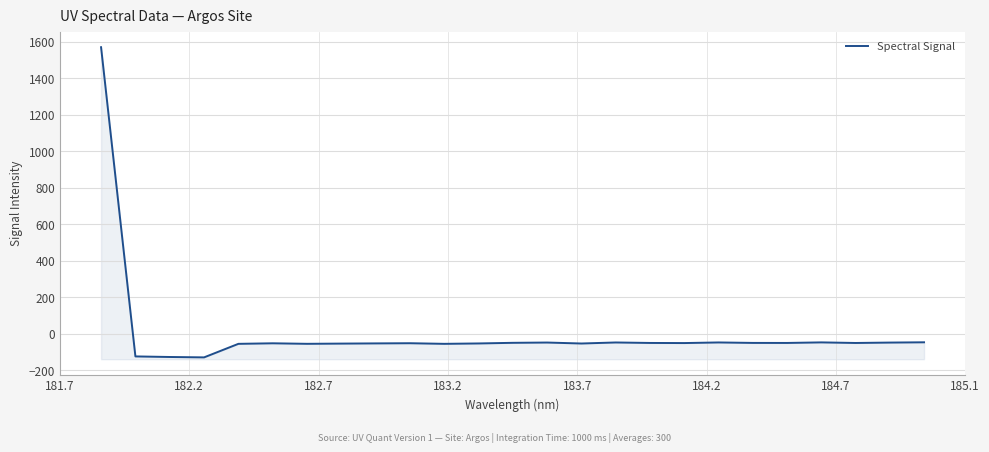

Which has a higher value, 184.2 or 183.2?

184.2